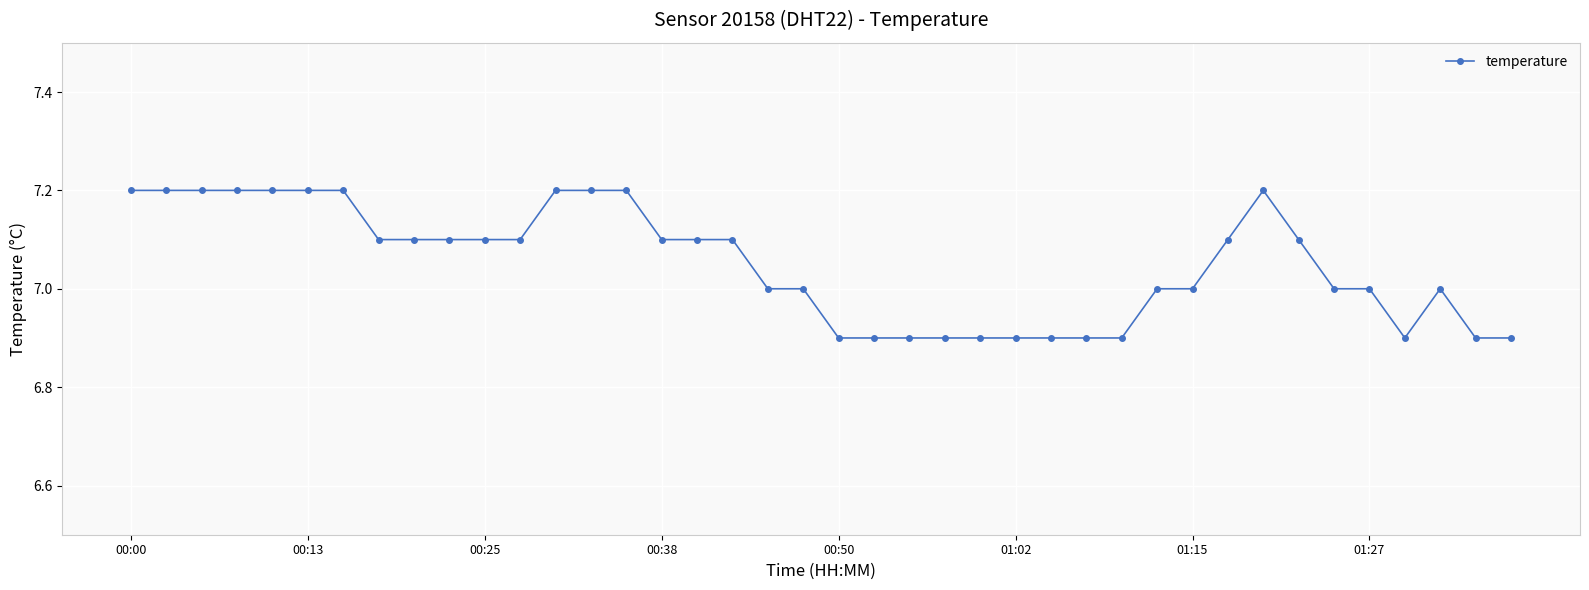

What is the difference between the maximum and minimum values?

0.3